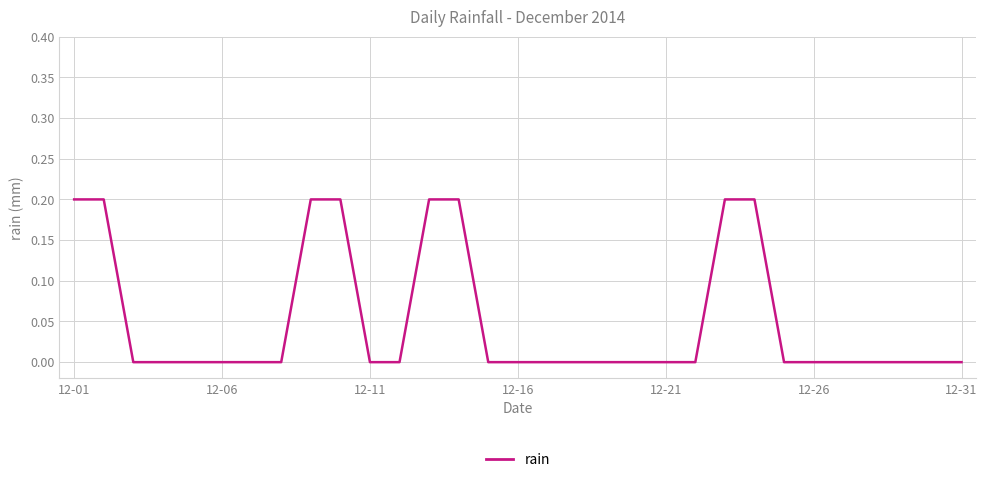

The chart shows a value of 0.1 at 12-16. True or false?

False